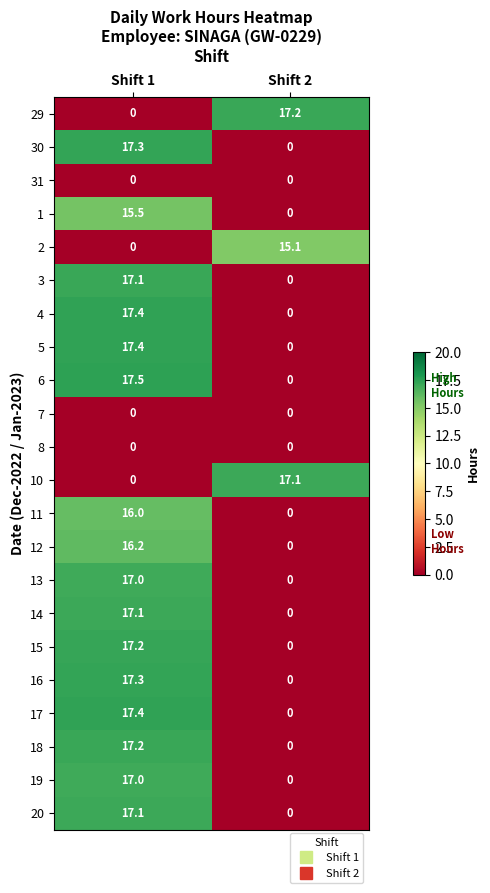

Which label corresponds to the largest value in the chart?

Shift 1